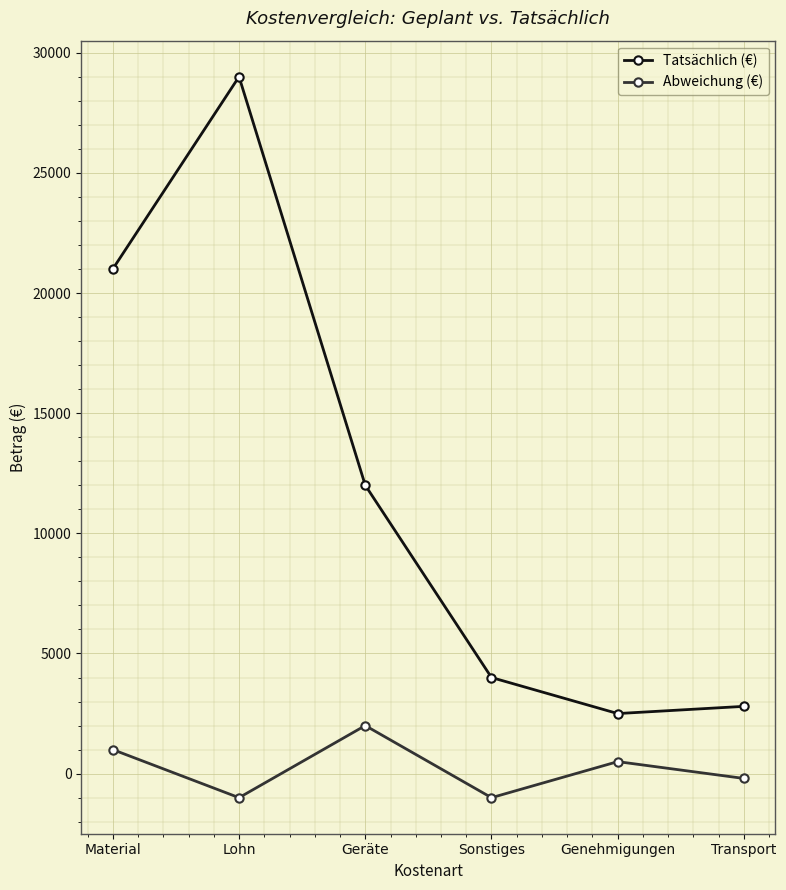

What are all the series names shown in the legend?

Tatsächlich (€), Abweichung (€)